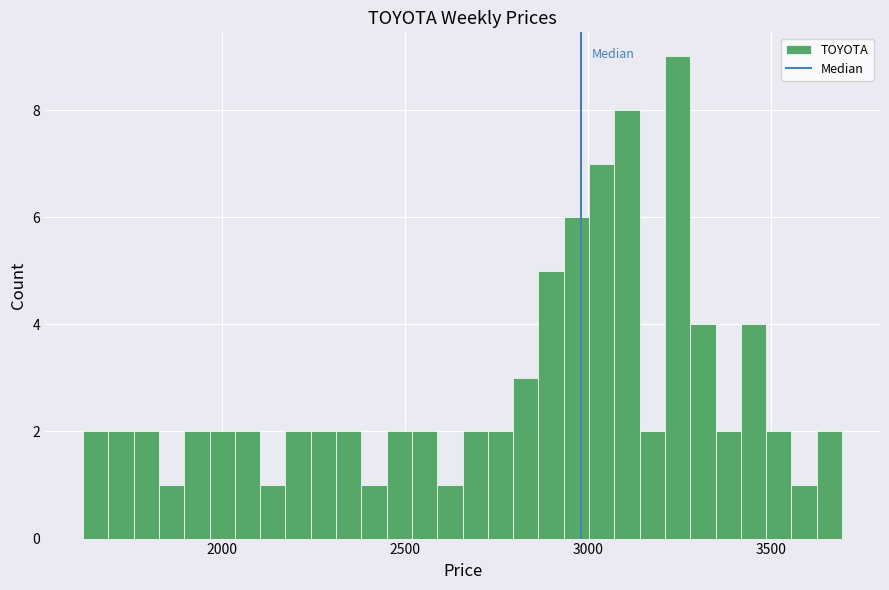

Around what value on the x-axis is the tallest bar? Give the approximate position of its centre, as read against the axis.

3250